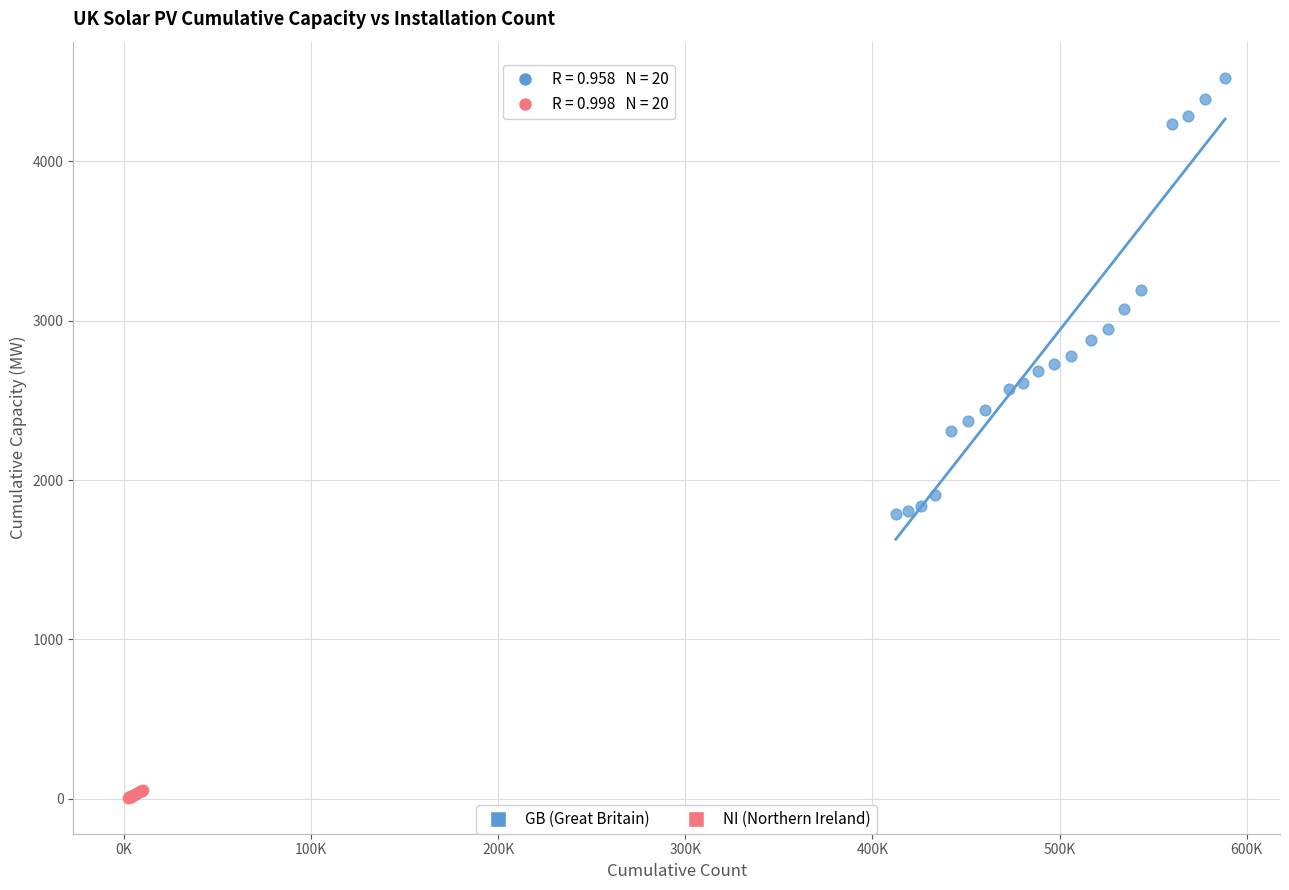

Which series has the largest Y range (max minus min)?

GB (Great Britain)